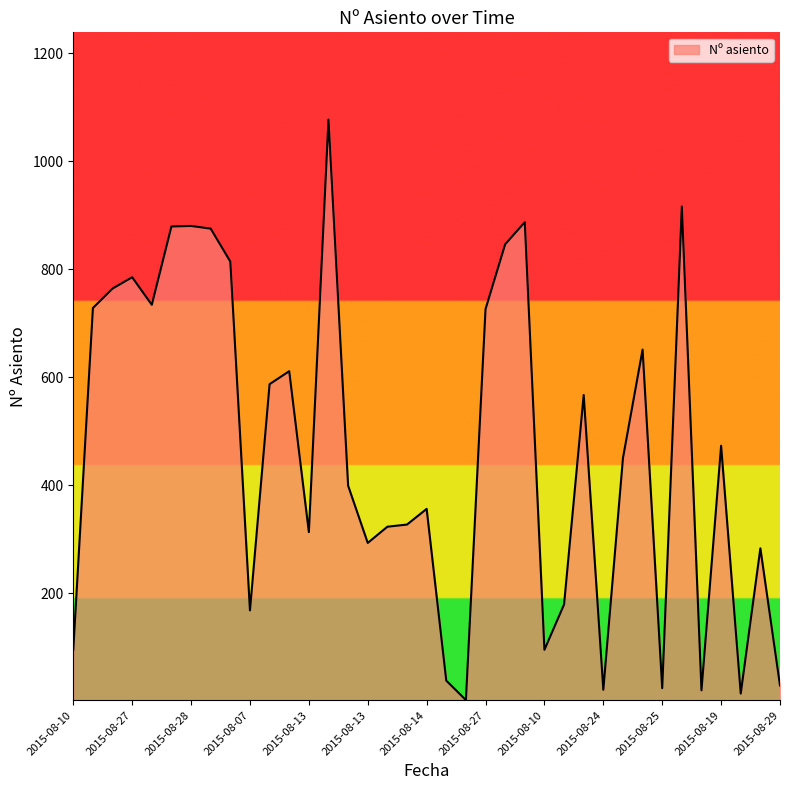

What is the greatest value displayed?

1077